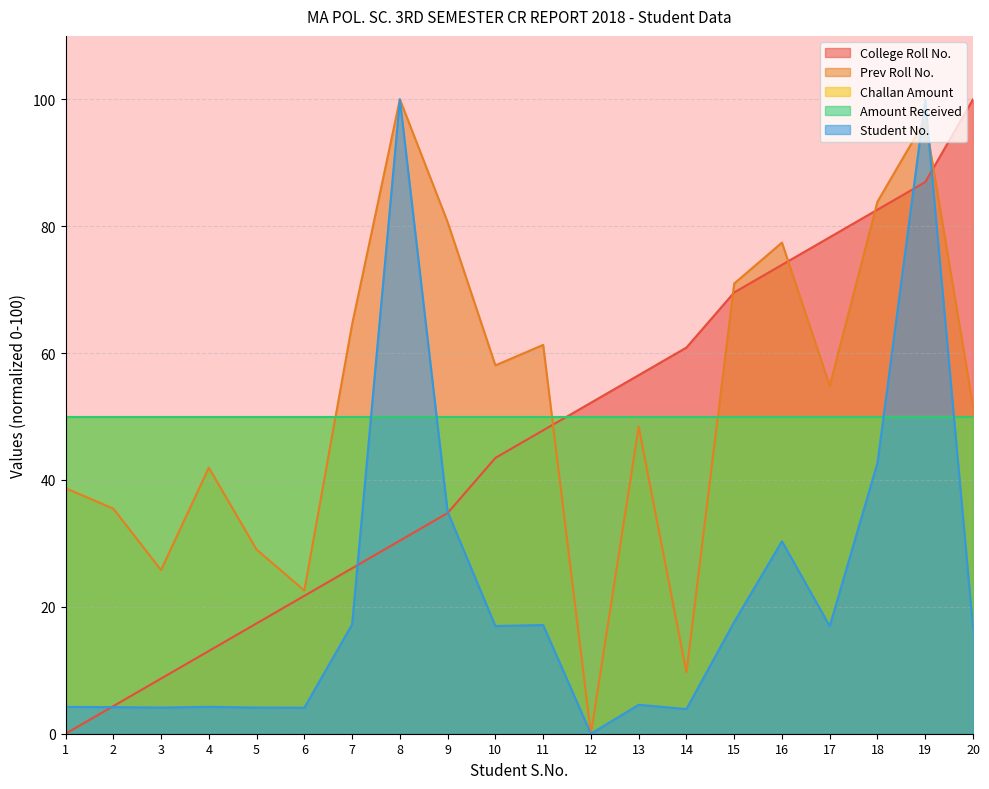

The value of Student No. at 5 is 2.4. True or false?

False